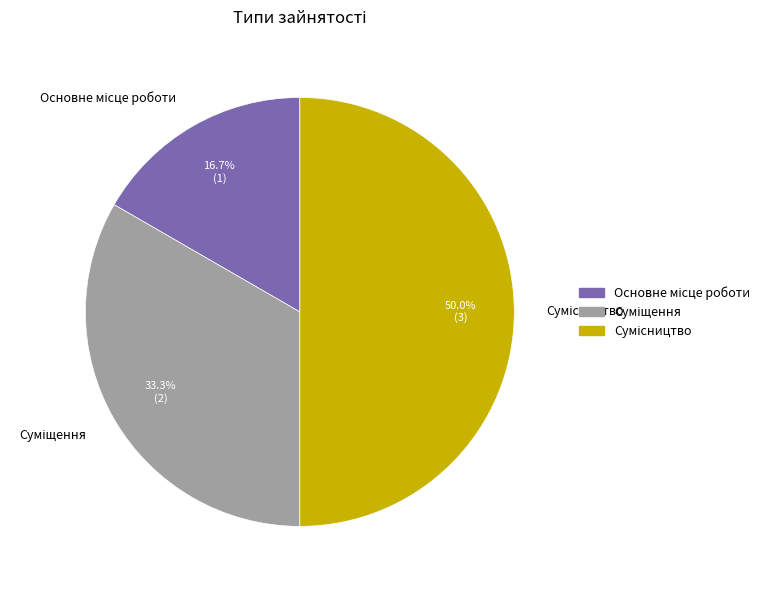

What percentage is the Сумісництво slice, to the nearest percent?

50%